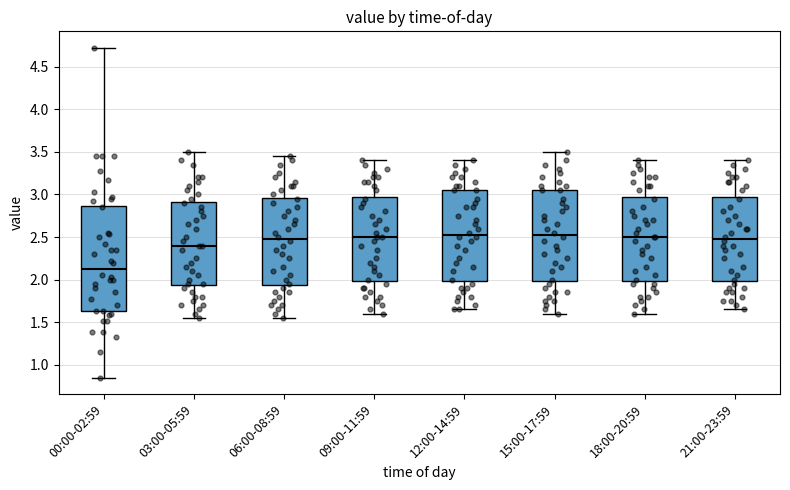

Reading left to right, transcribe this box plot: for each box, give where its median line is, the range the box spans, and where its two whiskers end, as read against the y-axis. The values are not printed on the chart, so give them approximately, as read against the axis.

00:00-02:59: median 2.15, box 1.65 to 2.85, whiskers 0.85 to 4.70
03:00-05:59: median 2.40, box 1.95 to 2.90, whiskers 1.55 to 3.50
06:00-08:59: median 2.50, box 1.95 to 2.95, whiskers 1.55 to 3.45
09:00-11:59: median 2.50, box 2.00 to 3.00, whiskers 1.60 to 3.40
12:00-14:59: median 2.55, box 2.00 to 3.05, whiskers 1.65 to 3.40
15:00-17:59: median 2.55, box 2.00 to 3.05, whiskers 1.60 to 3.50
18:00-20:59: median 2.50, box 2.00 to 3.00, whiskers 1.60 to 3.40
21:00-23:59: median 2.50, box 2.00 to 3.00, whiskers 1.65 to 3.40